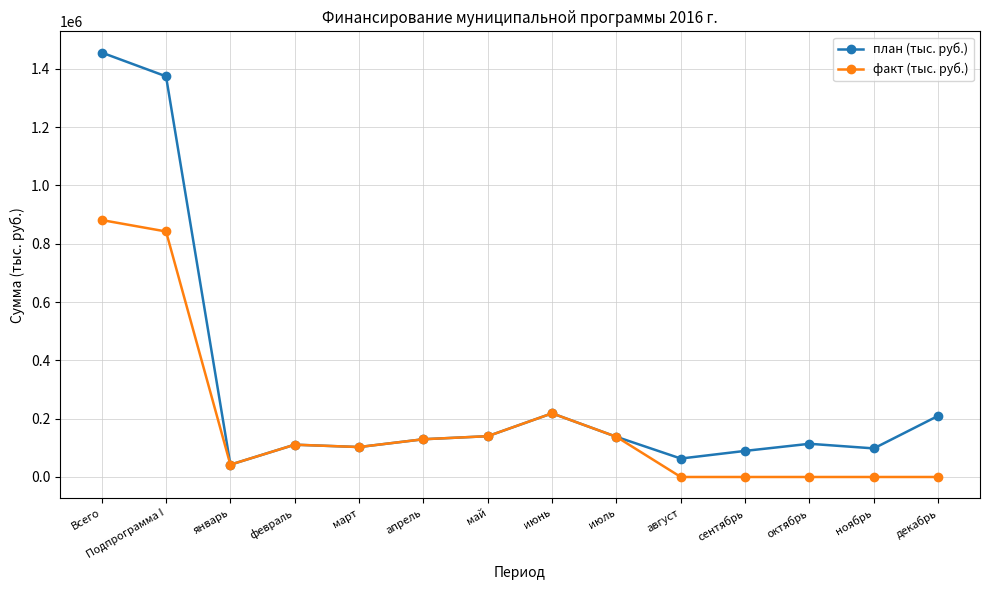

What is the difference between the highest and lowest values at сентябрь?

89507.7